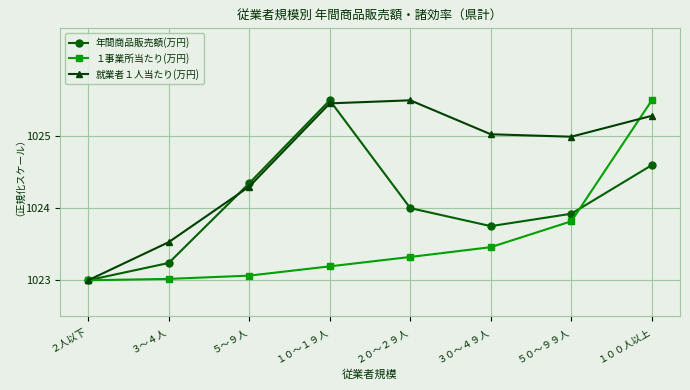

True or false: 就業者１人当たり(万円) and １事業所当たり(万円) intersect in this chart.

True